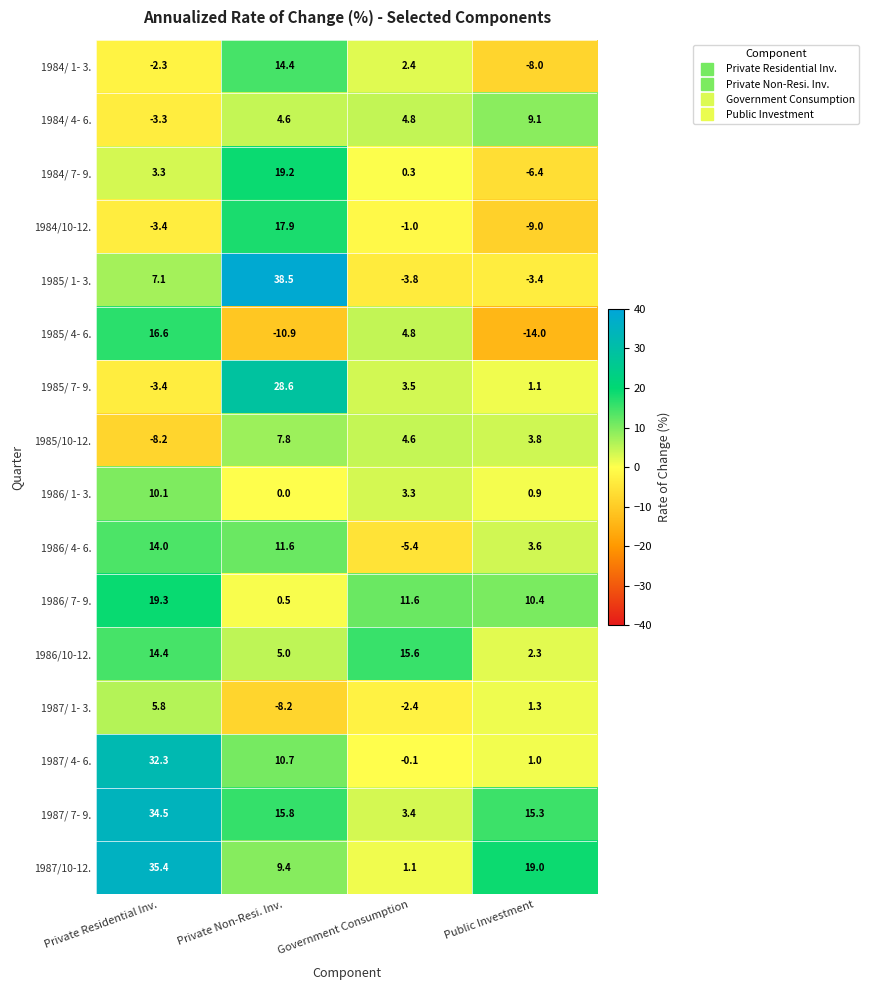

Where does the 1984/ 4- 6. series first go above 4?

Private Non-Resi. Inv.